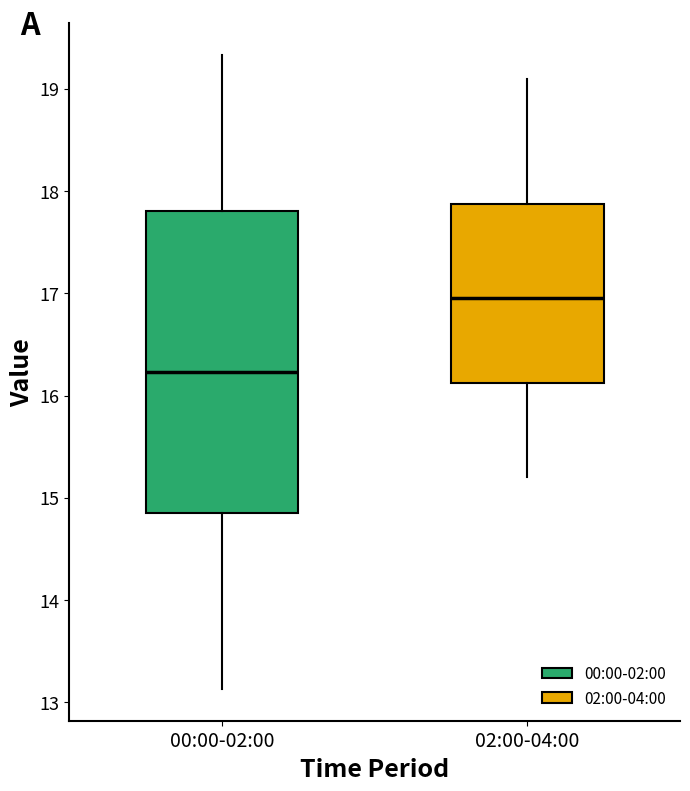

Reading left to right, read every box against the y-axis: the position of its median line, the range the box covers, and the ends of its whiskers. The values are not printed on the chart, so give them approximately, as read against the axis.

00:00-02:00: median 16.2, box 14.9 to 17.8, whiskers 13.1 to 19.3
02:00-04:00: median 17.0, box 16.1 to 17.9, whiskers 15.2 to 19.1